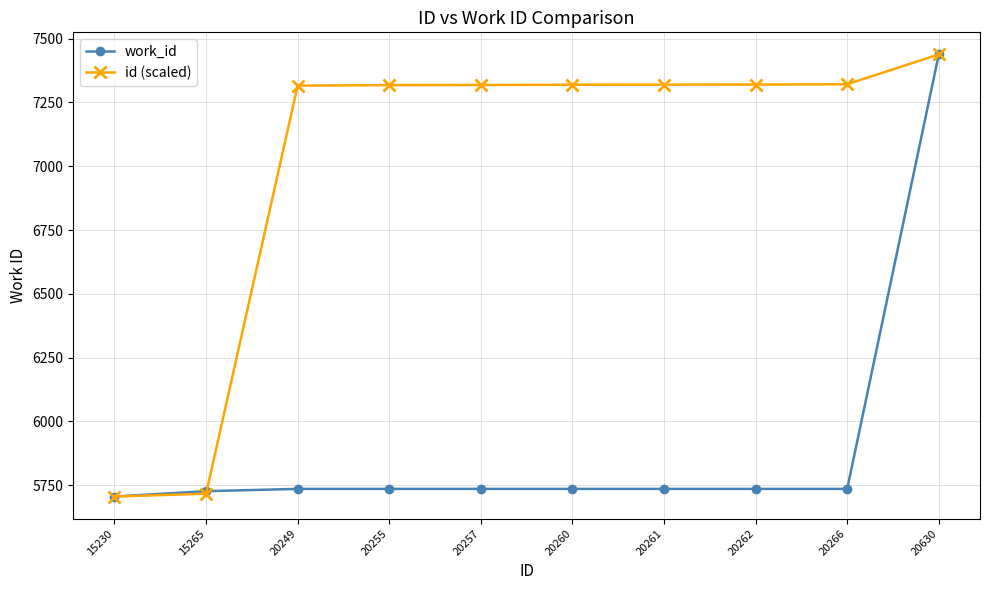

What is the value of the work_id point at the 4th from the left?

5736.0